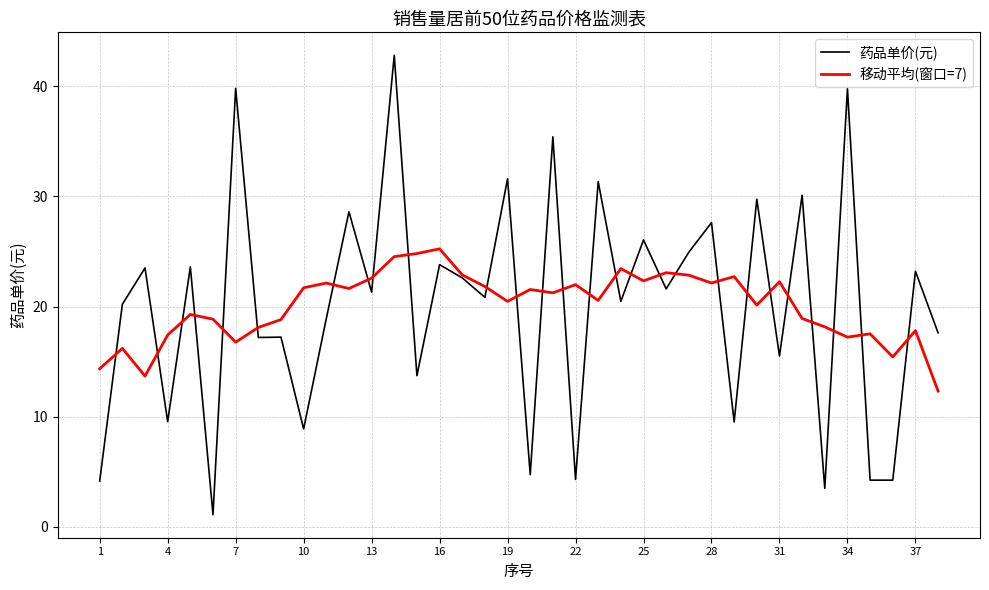

In 移动平均(窗口=7), how many points are higher than both neighbors (excluding endpoints)?

12